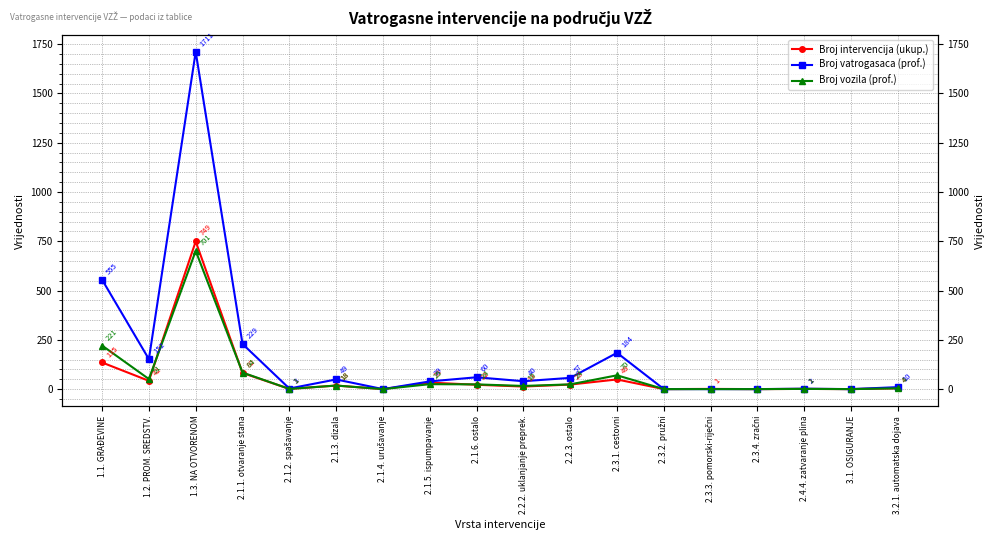

List the labels in order of Broj vatrogasaca (prof.) value, largest first.

1.3. NA OTVORENOM, 1.1. GRAĐEVINE, 2.1.1. otvaranje stana, 2.3.1. cestovni, 1.2. PROM. SREDSTV., 2.1.6. ostalo, 2.2.3. ostalo, 2.1.3. dizala, 2.2.2. uklanjanje preprek., 2.1.5. ispumpavanje, 3.2.1. automatska dojava, 2.1.2. spašavanje, 2.4.4. zatvaranje plina, 2.1.4. urušavanje, 2.3.2. pružni, 2.3.3. pomorski-riječni, 2.3.4. zračni, 3.1. OSIGURANJE